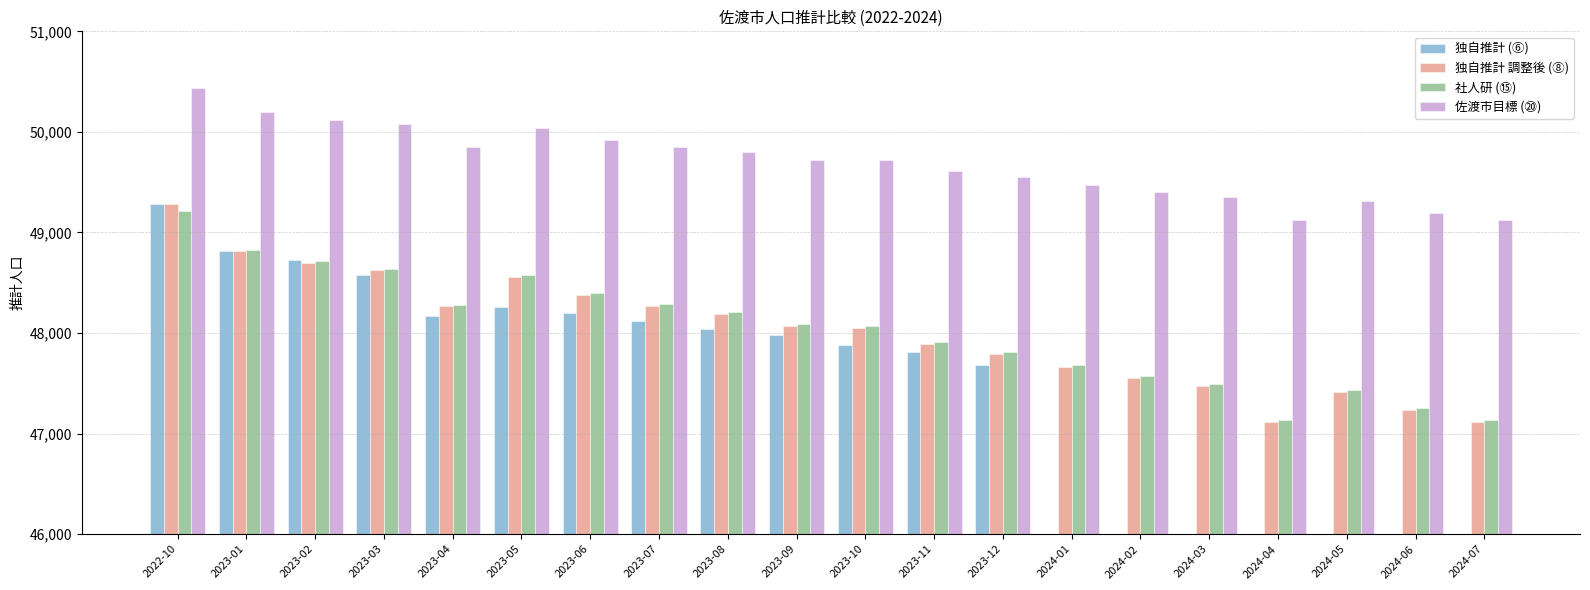

What is the value of the 社人研 (⑮) bar at the 19th from the left?

47251.3